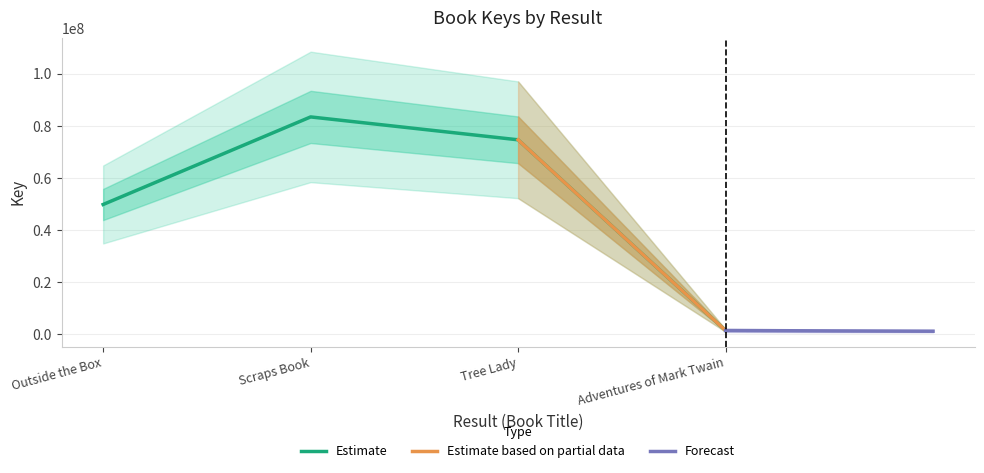

What is the label of the 1st point from the right?

Adventures of Mark Twain